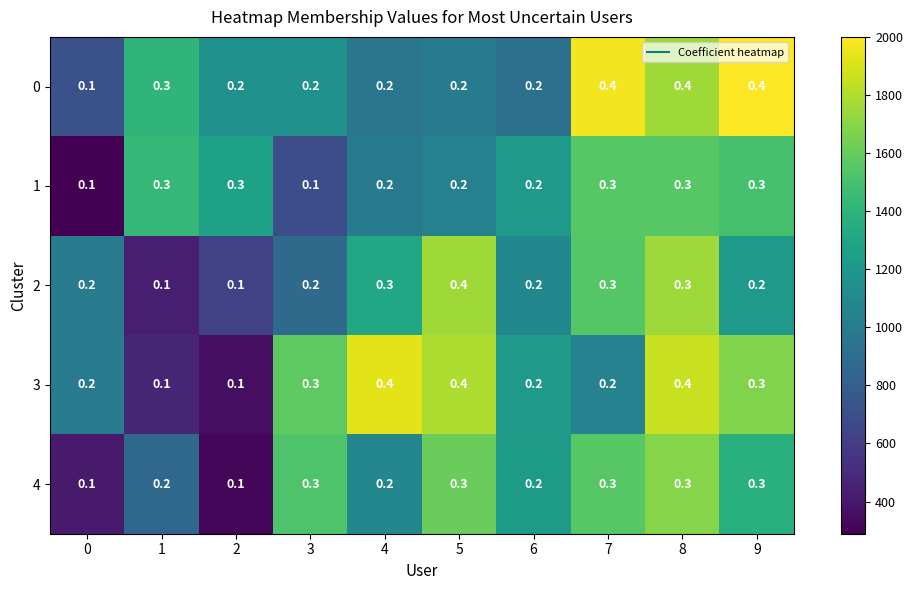

What is the highest value of the 4 series?

0.3